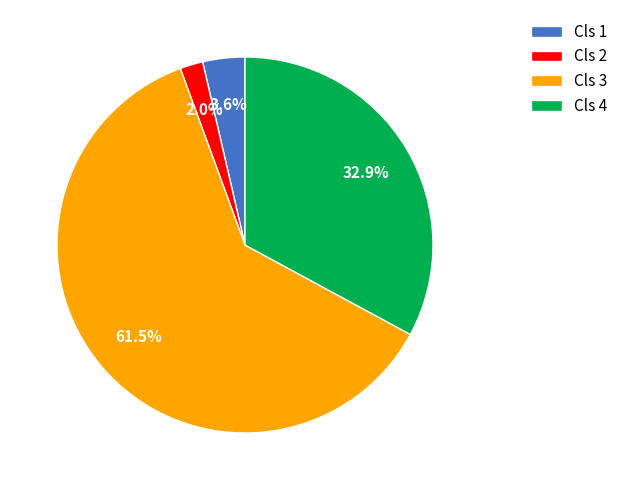

Which has a higher value, Cls 1 or Cls 2?

Cls 1